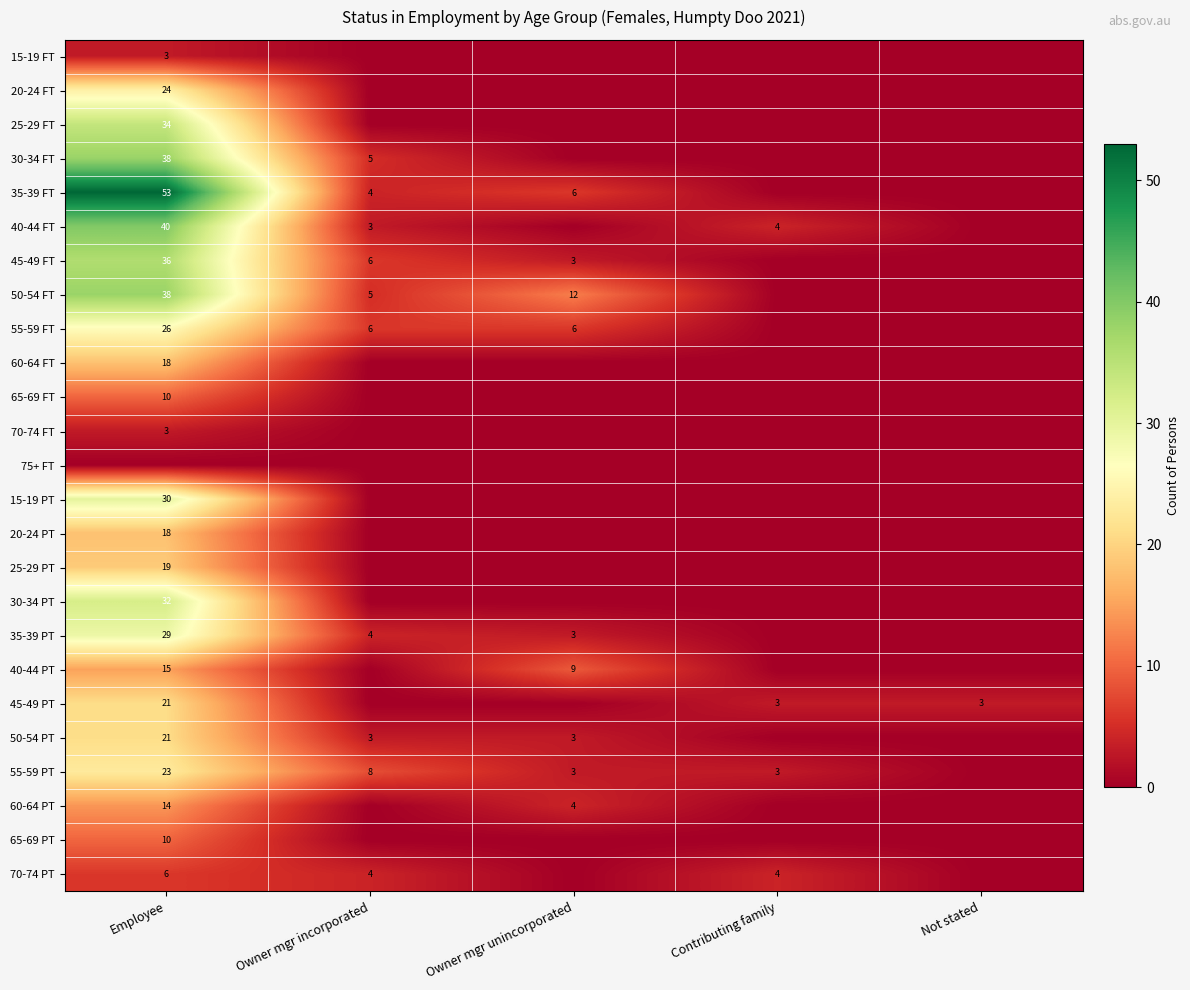

What is the spread (max minus min) of values at Owner mgr unincorporated?

12